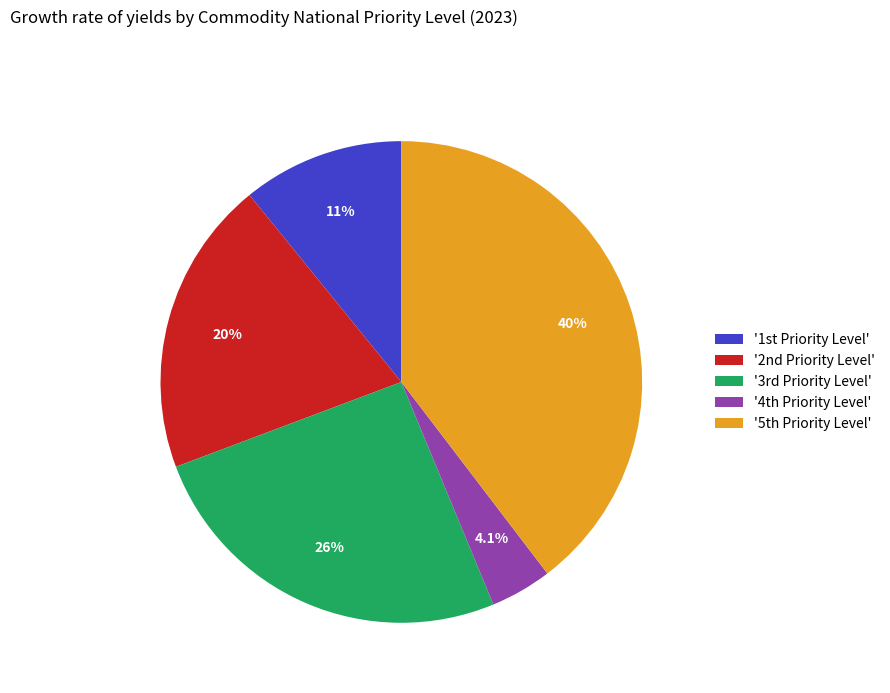

How many segments does this pie chart have?

5